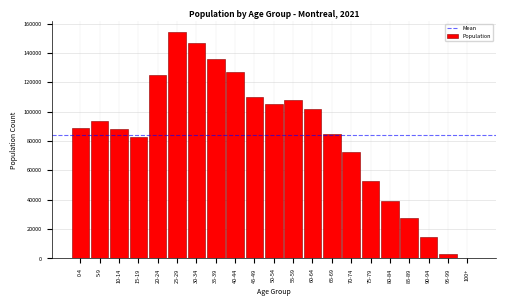

Is it true that the value at 95-99 is 3375?

True